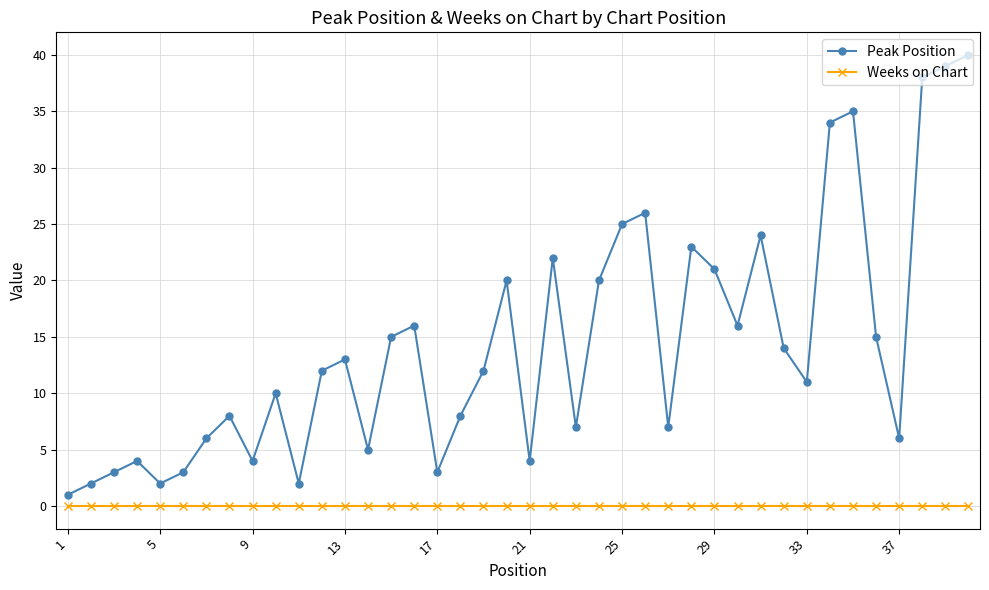

Which series has the largest total across all categories?

Peak Position